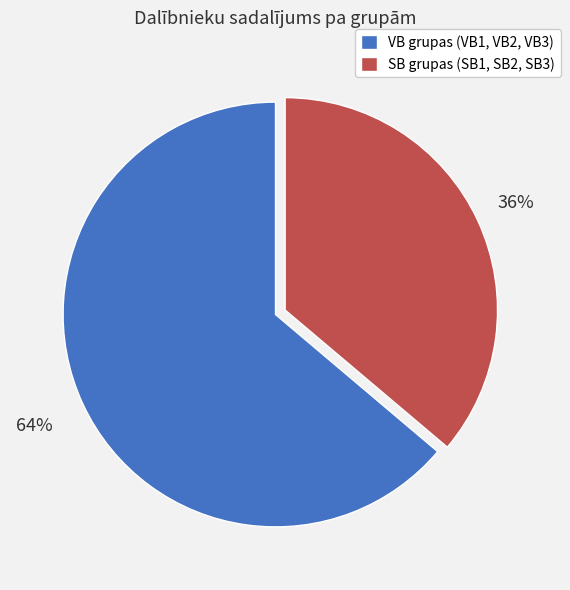

Is there any slice that represents more than half of the pie?

Yes